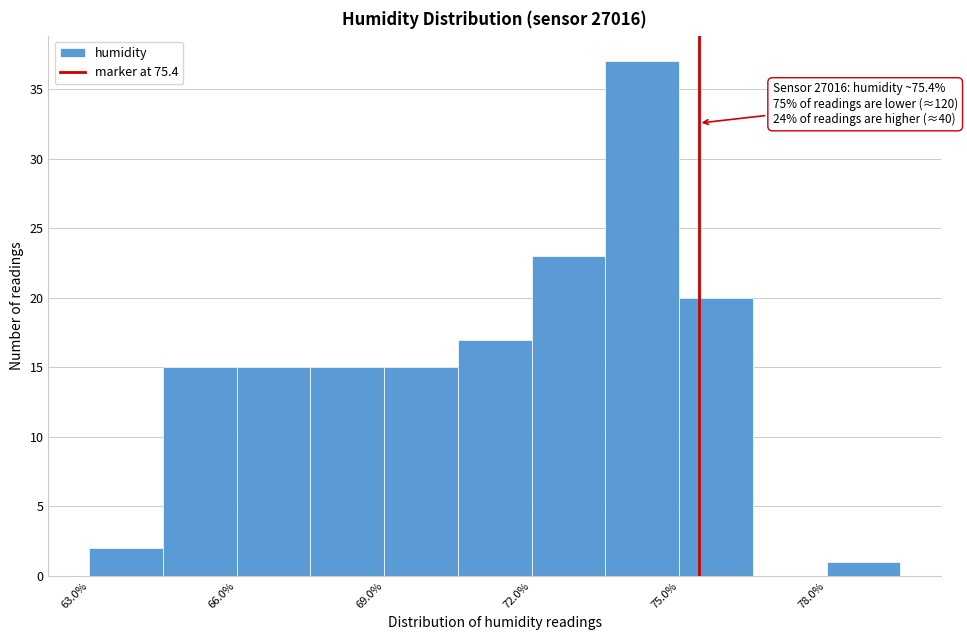

Read against the x-axis, roughly where is the centre of the tallest bar?

74.5